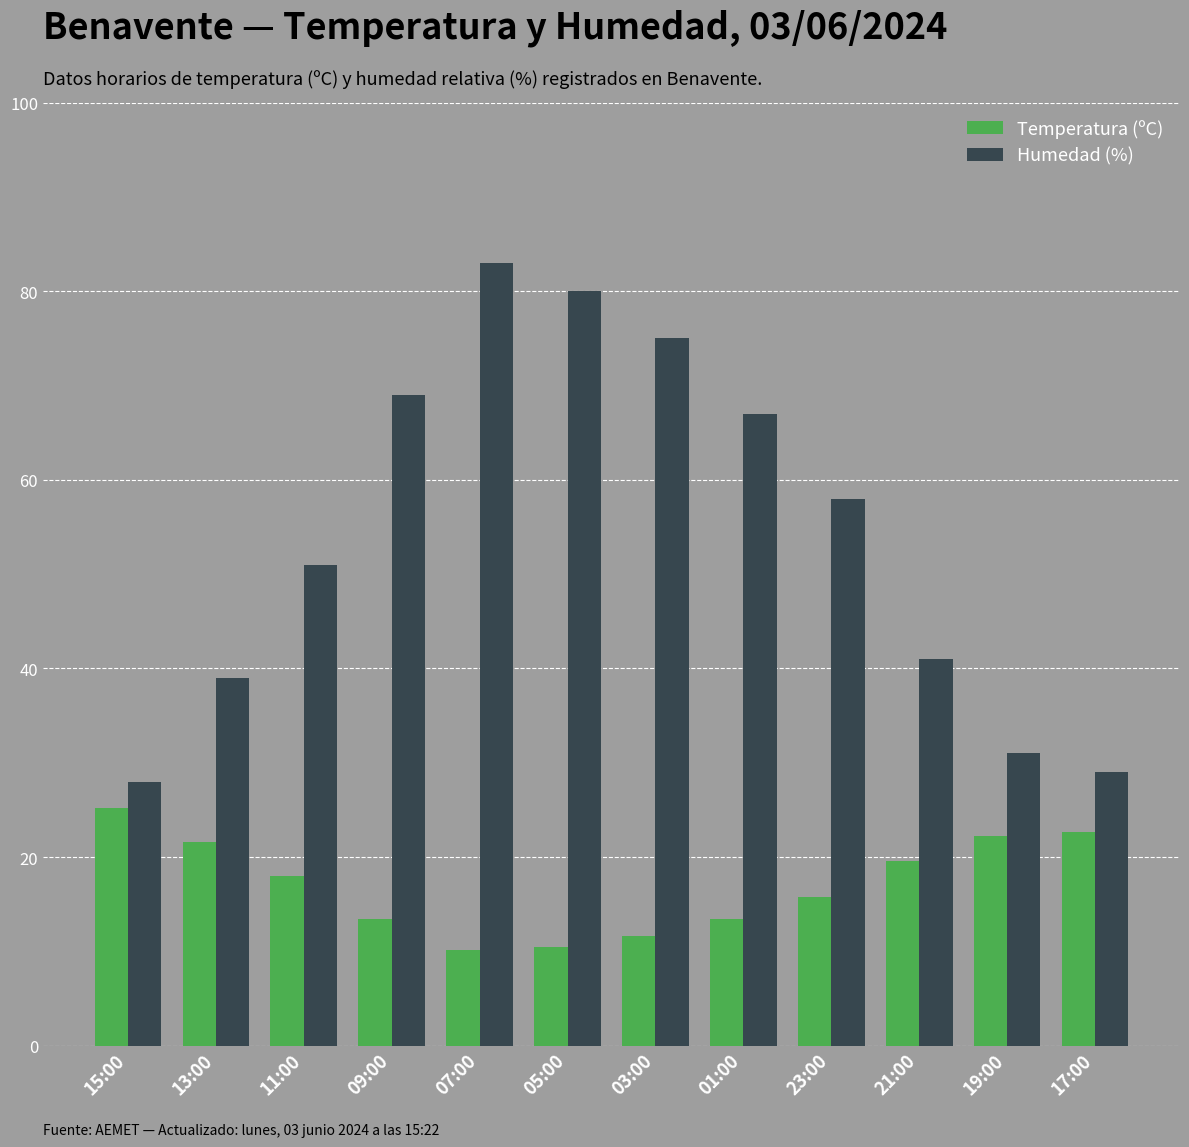

Read the Humedad (%) value at 19:00.

31.0